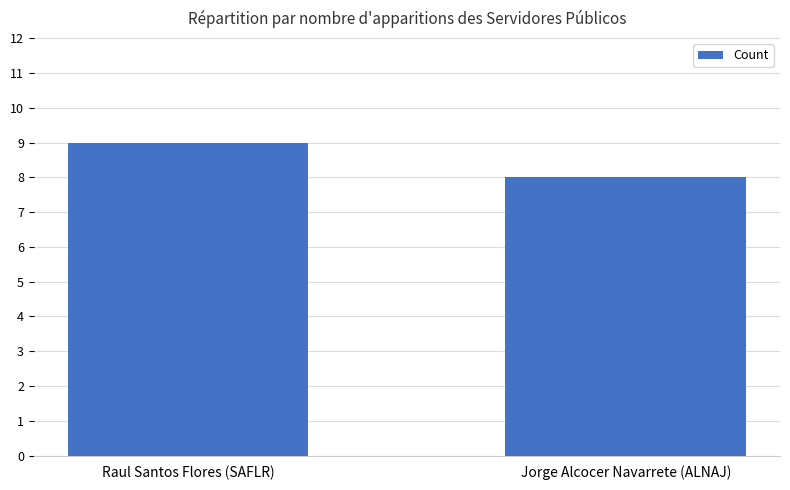

Which category has the lowest value across all series?

Jorge Alcocer Navarrete (ALNAJ)